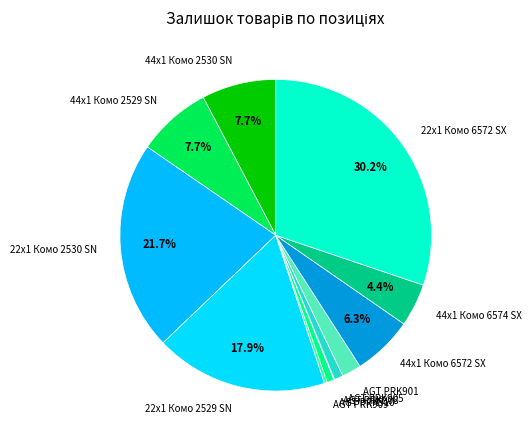

Between 22x1 Комо 2530 SN and 22x1 Комо 6572 SX, which is larger?

22x1 Комо 6572 SX